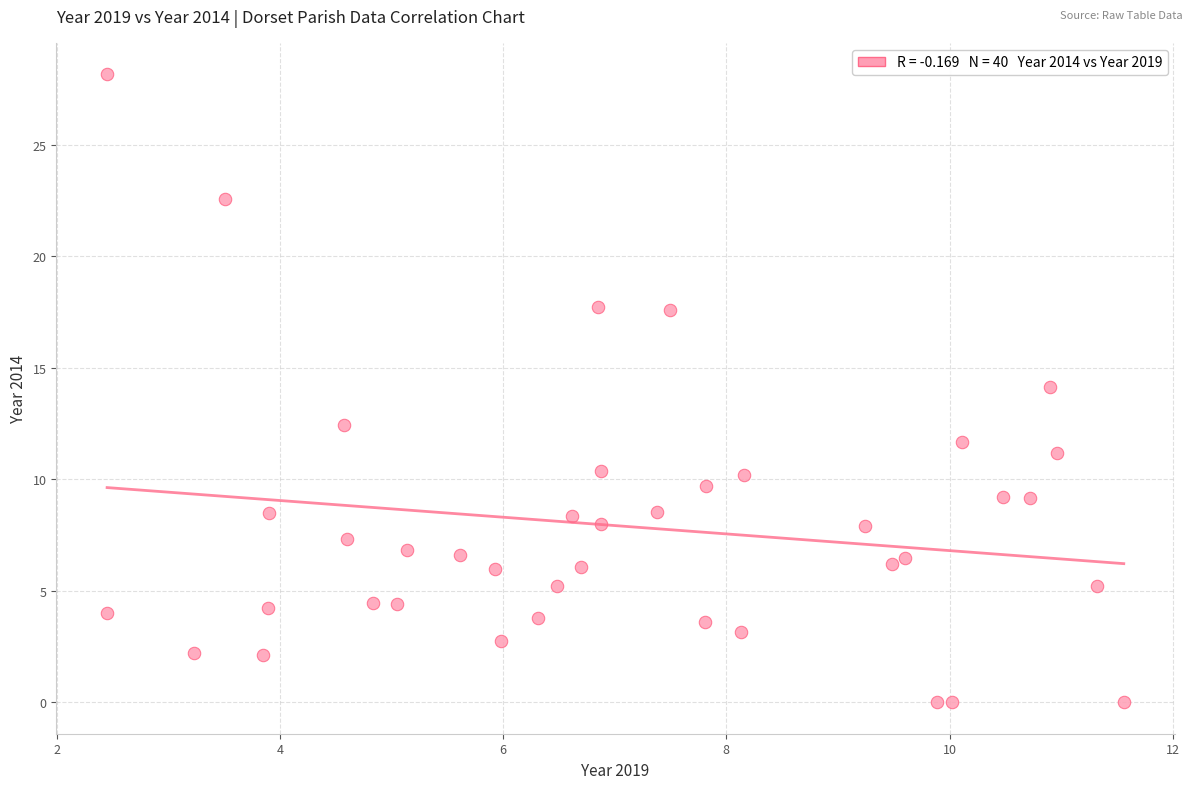

What is the range of X values (max minus min)?

9.1